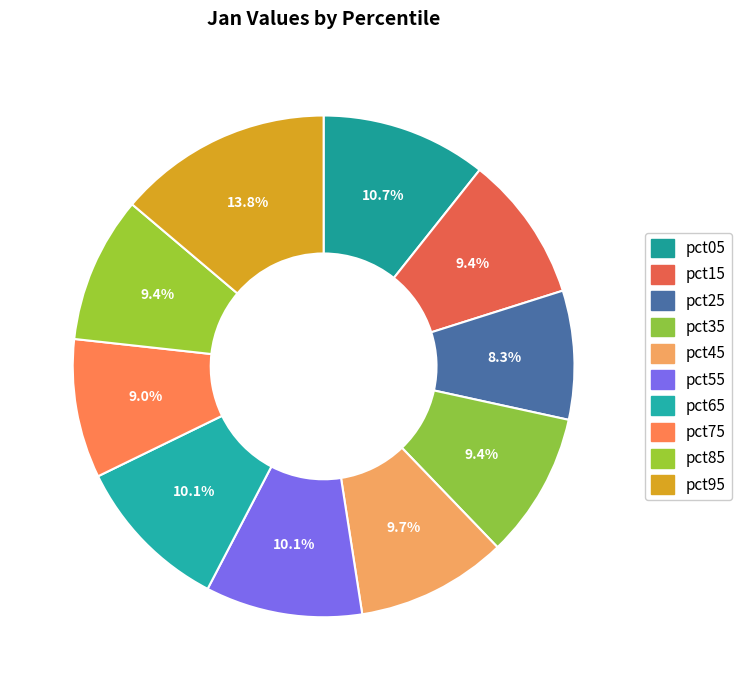

How many slices are in this pie chart?

10